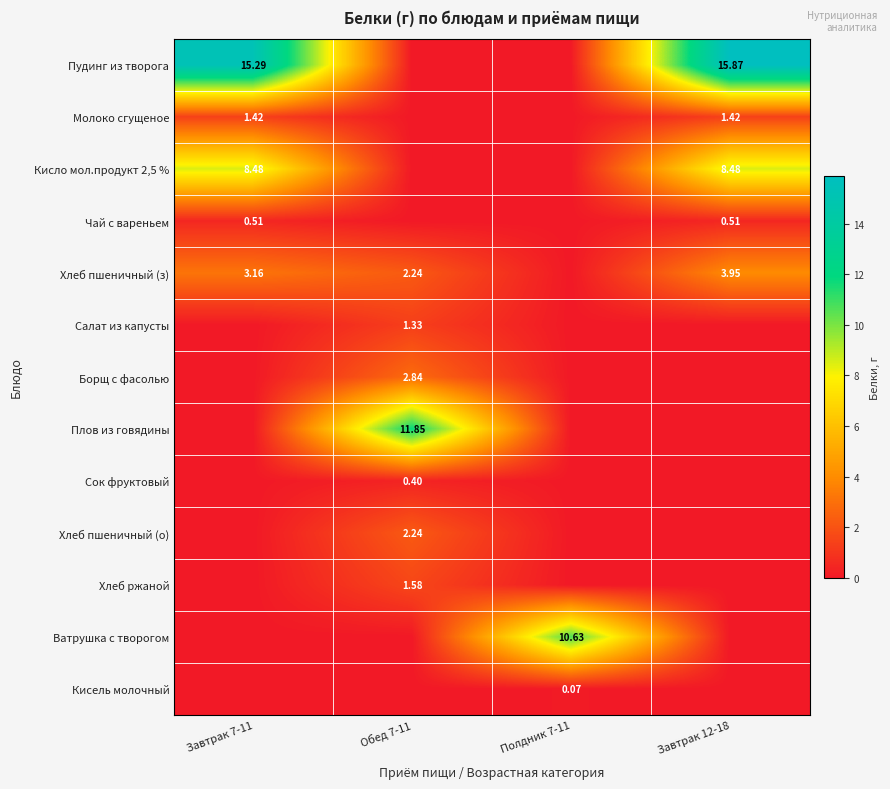

Between Обед 7-11 and Завтрак 12-18, which is larger?

Завтрак 12-18